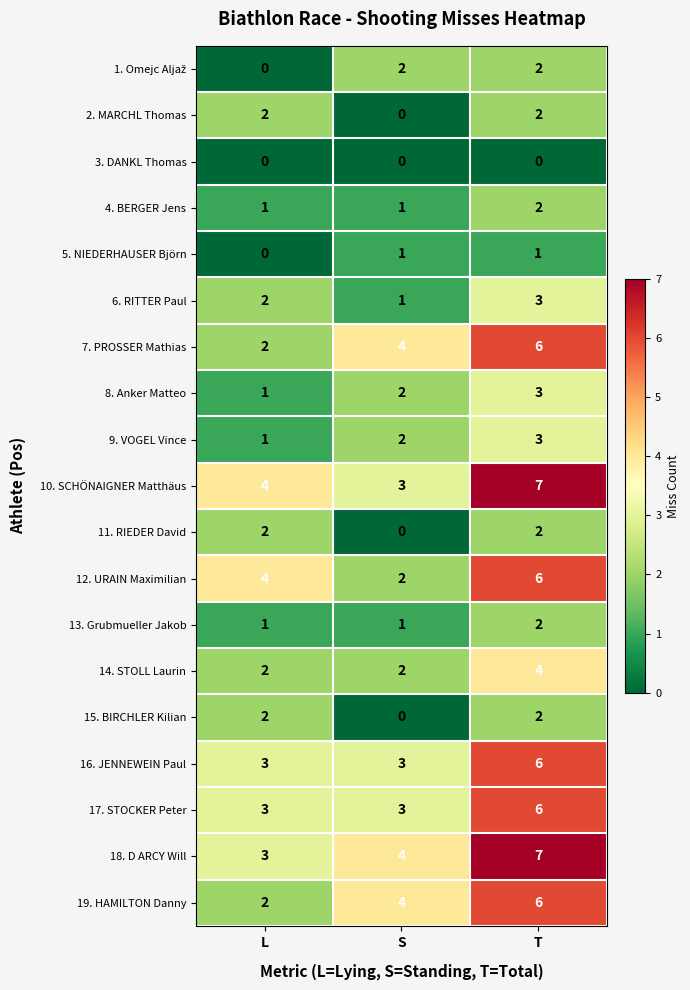

True or false: 9. VOGEL Vince has a value of 3 at T.

True